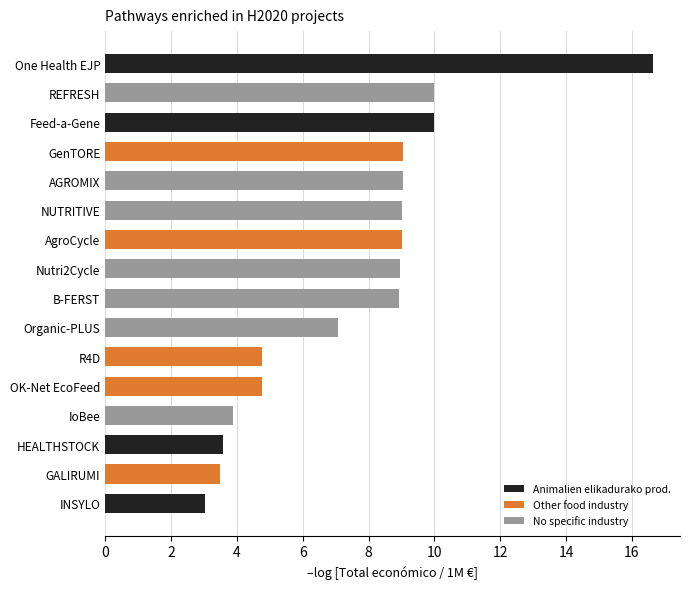

What value does the data have at INSYLO?

3.0